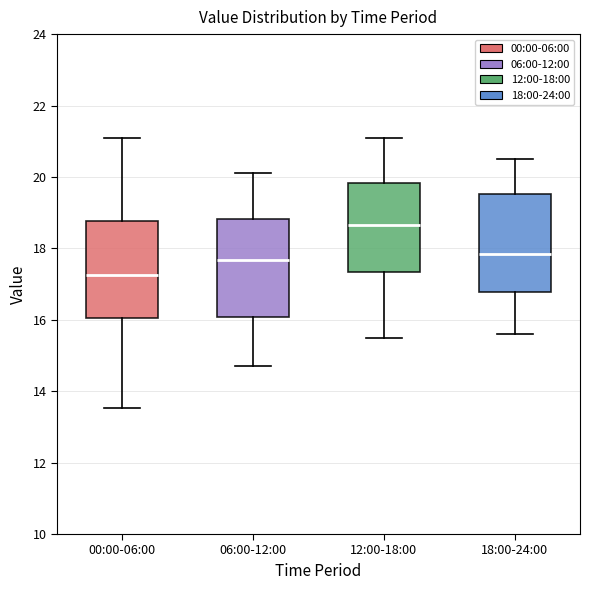

Reading left to right, transcribe this box plot: for each box, give where its median line is, the range the box spans, and where its two whiskers end, as read against the y-axis. The values are not printed on the chart, so give them approximately, as read against the axis.

00:00-06:00: median 17.2, box 16.0 to 18.8, whiskers 13.6 to 21.0
06:00-12:00: median 17.6, box 16.0 to 18.8, whiskers 14.8 to 20.2
12:00-18:00: median 18.6, box 17.4 to 19.8, whiskers 15.6 to 21.2
18:00-24:00: median 17.8, box 16.8 to 19.6, whiskers 15.6 to 20.6